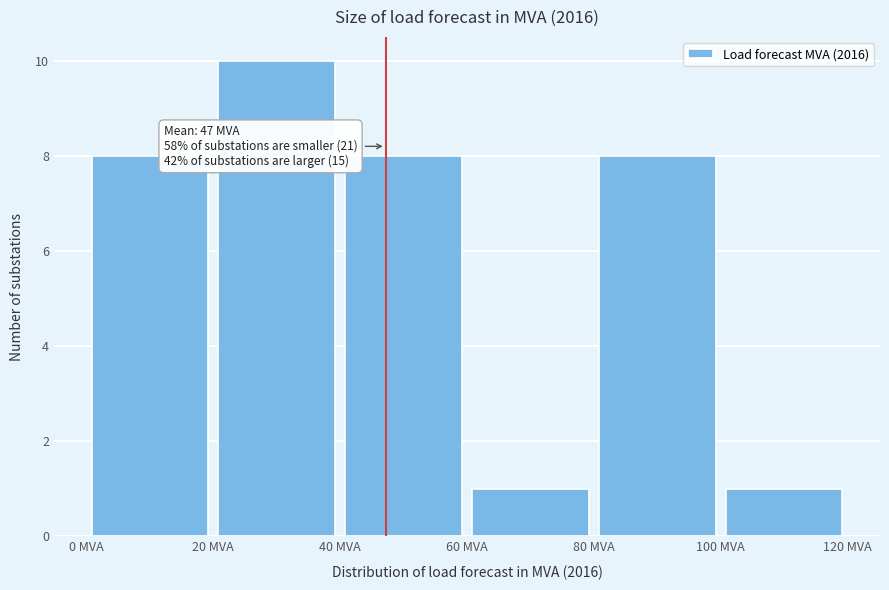

Over which range of the x-axis is the bar tallest?

20 to 40